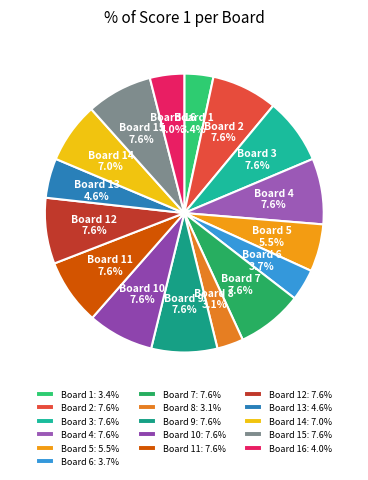

What portion of the pie excludes Board 2?

92.4%